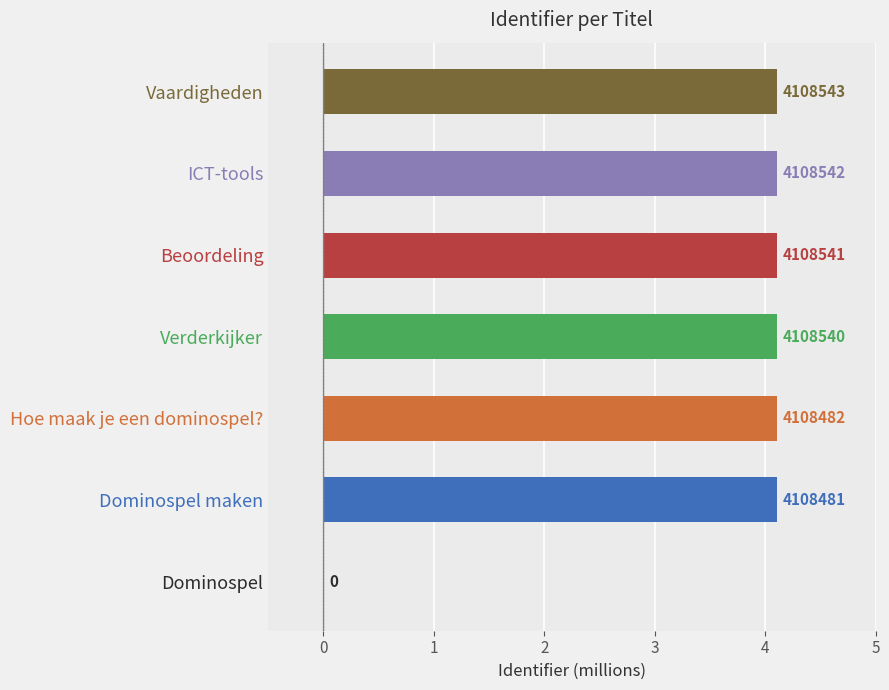

Does the chart contain stacked bars?

No